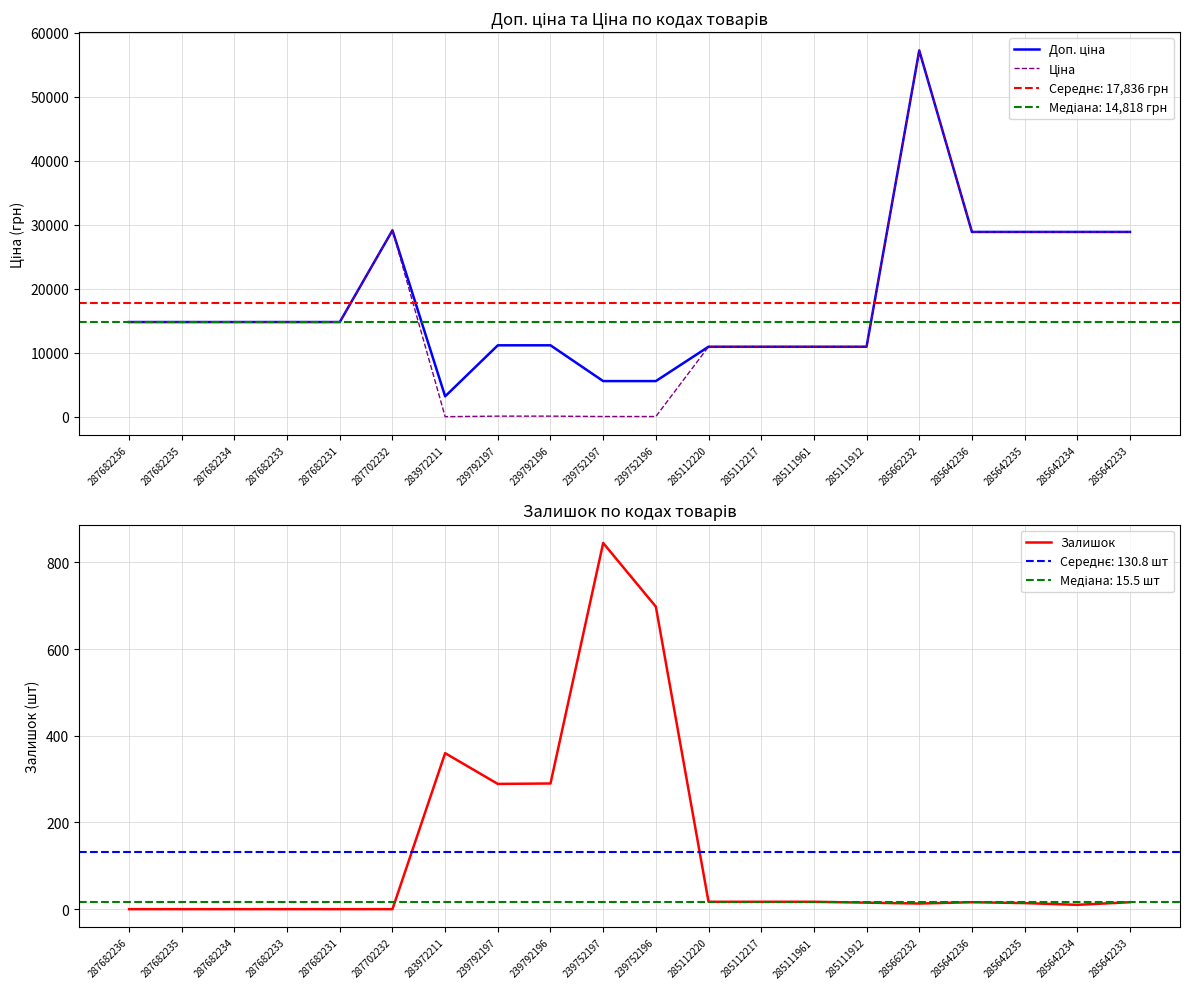

After their last crossing, which series has the higher values: Залишок or Ціна?

Ціна